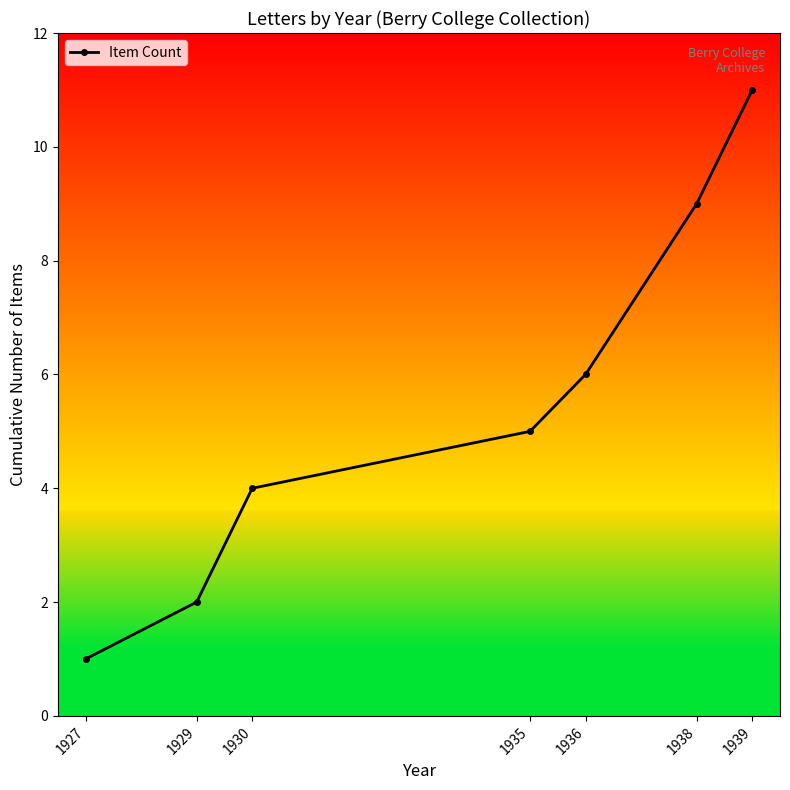

Rank the categories by value from highest to lowest.

1939, 1938, 1936, 1935, 1930, 1929, 1927